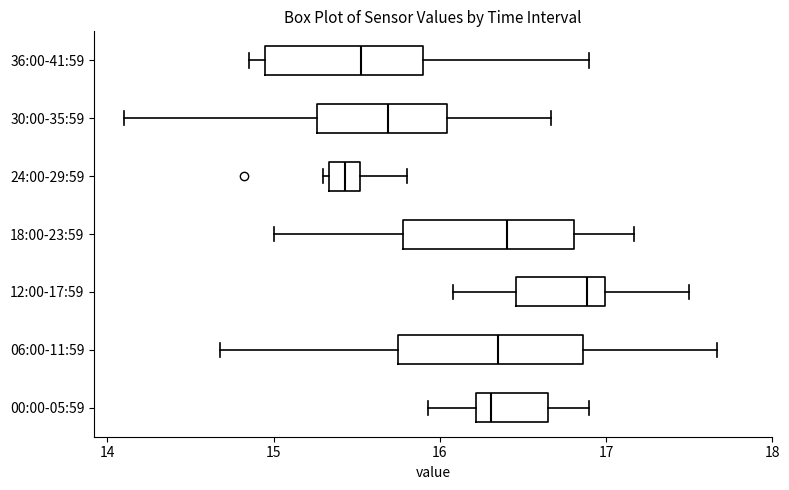

Reading bottom to top, read every box against the x-axis: the position of its median line, the range the box covers, and the ends of its whiskers. The values are not printed on the chart, so give them approximately, as read against the axis.

00:00-05:59: median 16.3, box 16.2 to 16.7, whiskers 15.9 to 16.9
06:00-11:59: median 16.4, box 15.7 to 16.9, whiskers 14.7 to 17.7
12:00-17:59: median 16.9, box 16.5 to 17.0, whiskers 16.1 to 17.5
18:00-23:59: median 16.4, box 15.8 to 16.8, whiskers 15.0 to 17.2
24:00-29:59: median 15.4, box 15.3 to 15.5, whiskers 15.3 (just left of the box's left edge) to 15.8
30:00-35:59: median 15.7, box 15.3 to 16.0, whiskers 14.1 to 16.7
36:00-41:59: median 15.5, box 15.0 to 15.9, whiskers 14.9 to 16.9